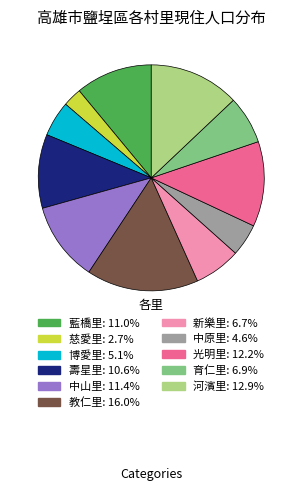

Does 新樂里 account for over 50% of the chart?

No